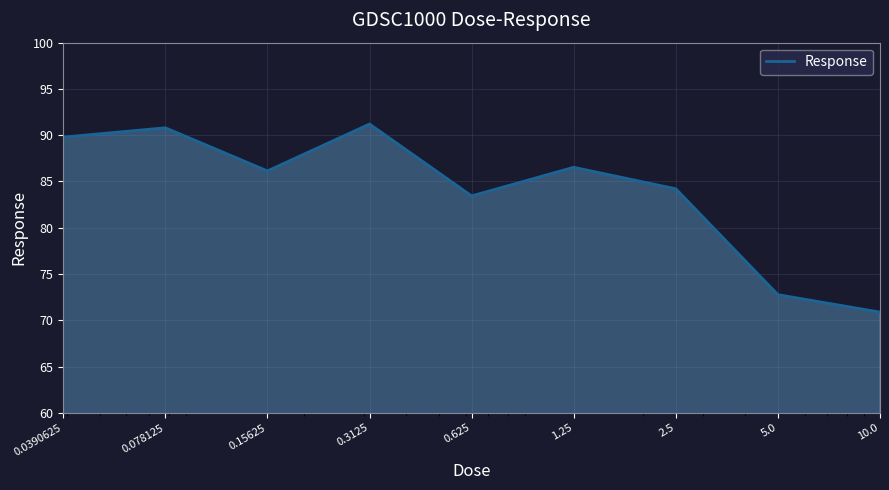

What is the minimum value shown in the chart?

70.9